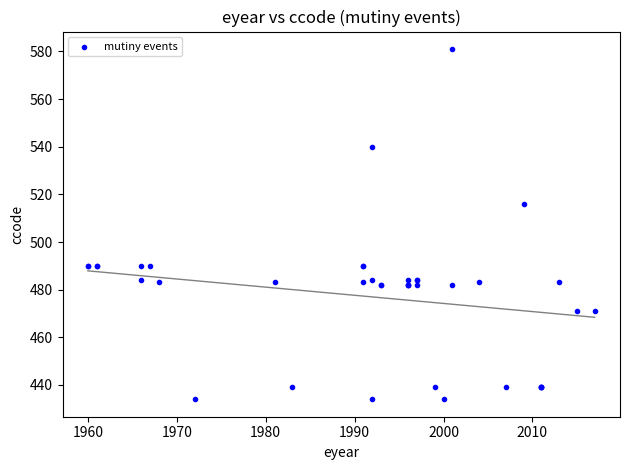

What Y value in the scatter plot is closest to 507?

516